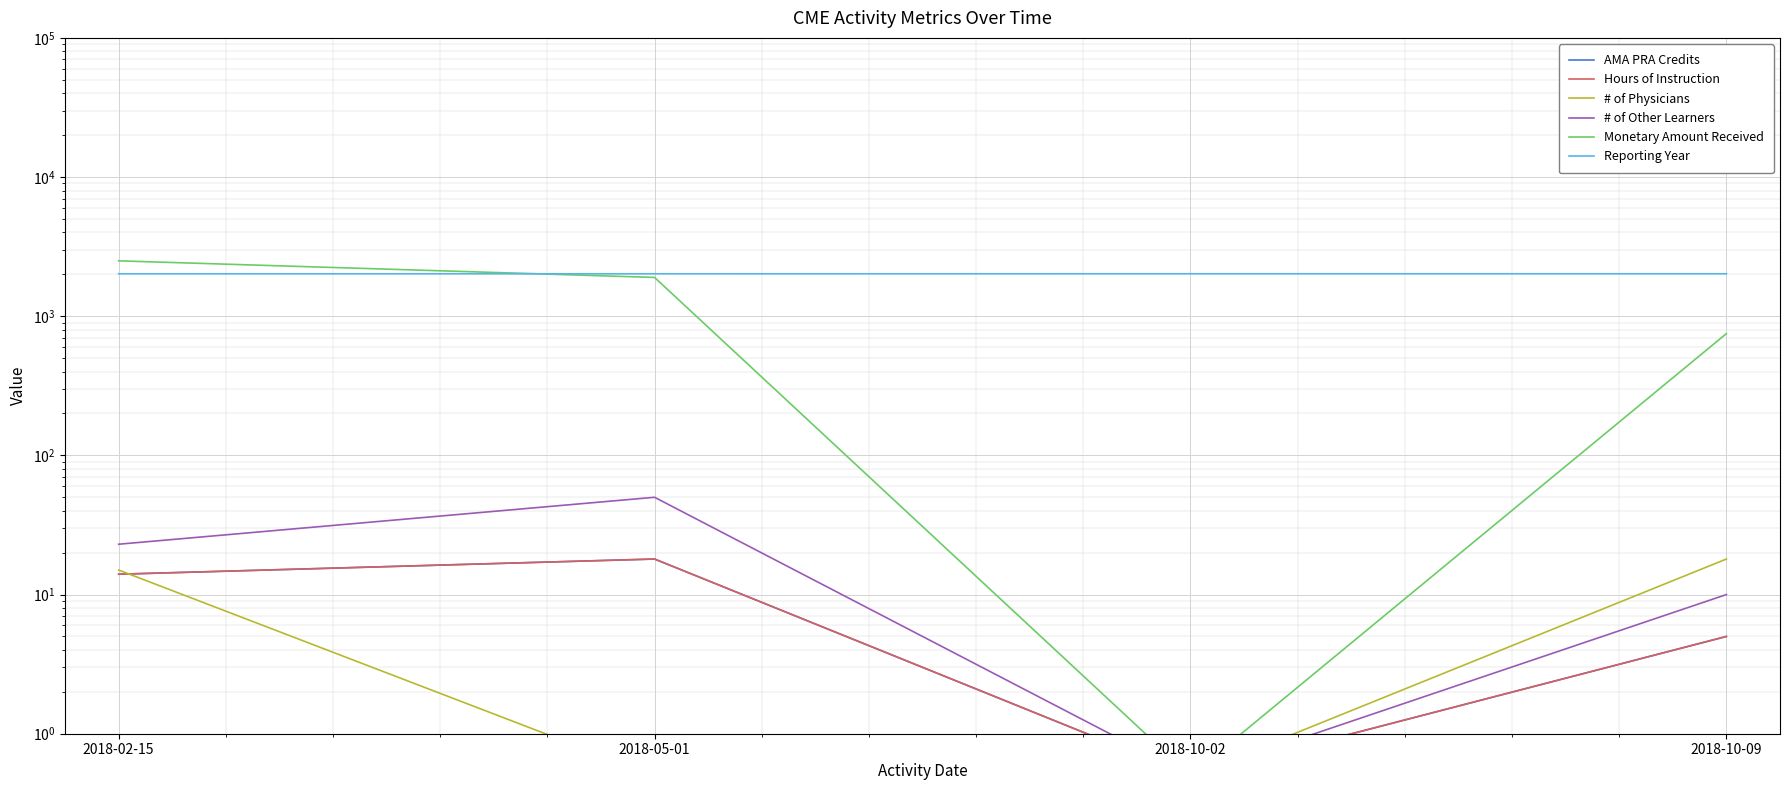

Which series has the largest total across all categories?

Reporting Year